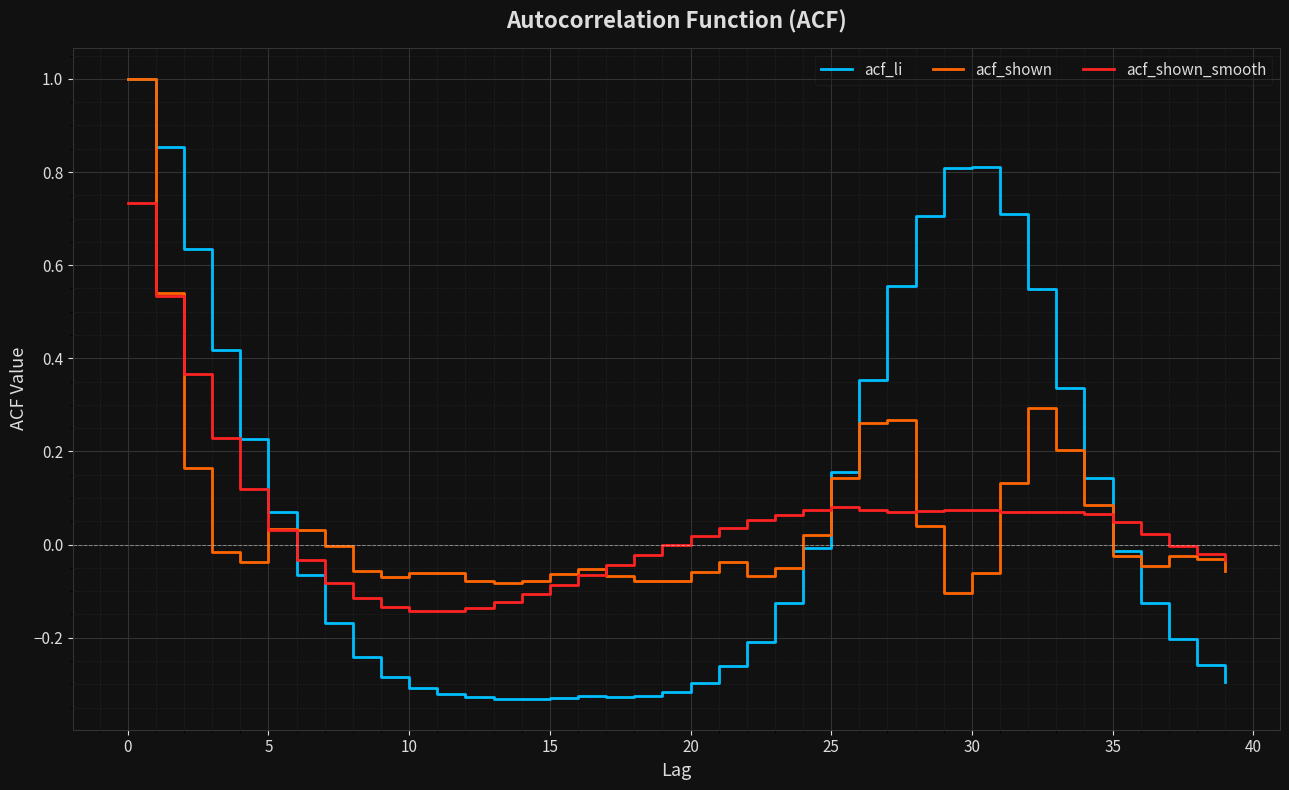

Which series has the largest range (max minus min)?

acf_li